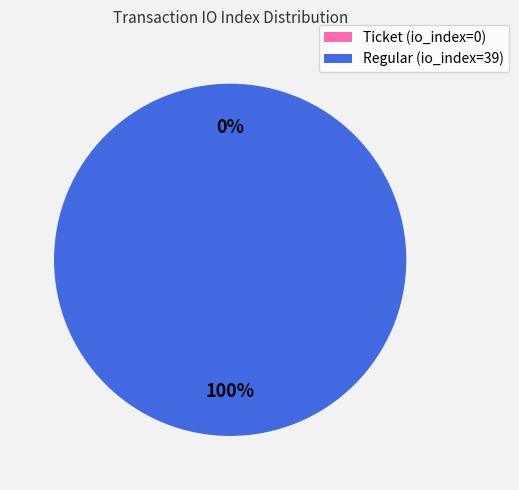

Does Ticket (io_index=0) represent more than half of the total?

No